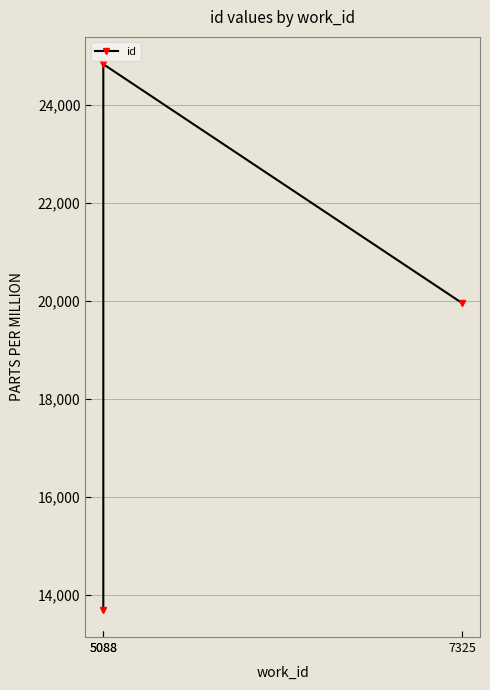

Where is the data nearest to the value 19263?

7325